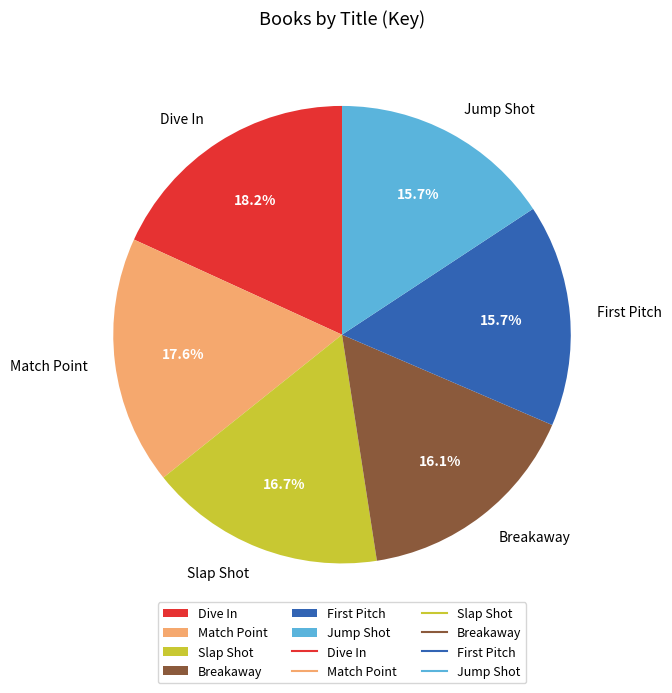

Which slice is the largest?

Dive In